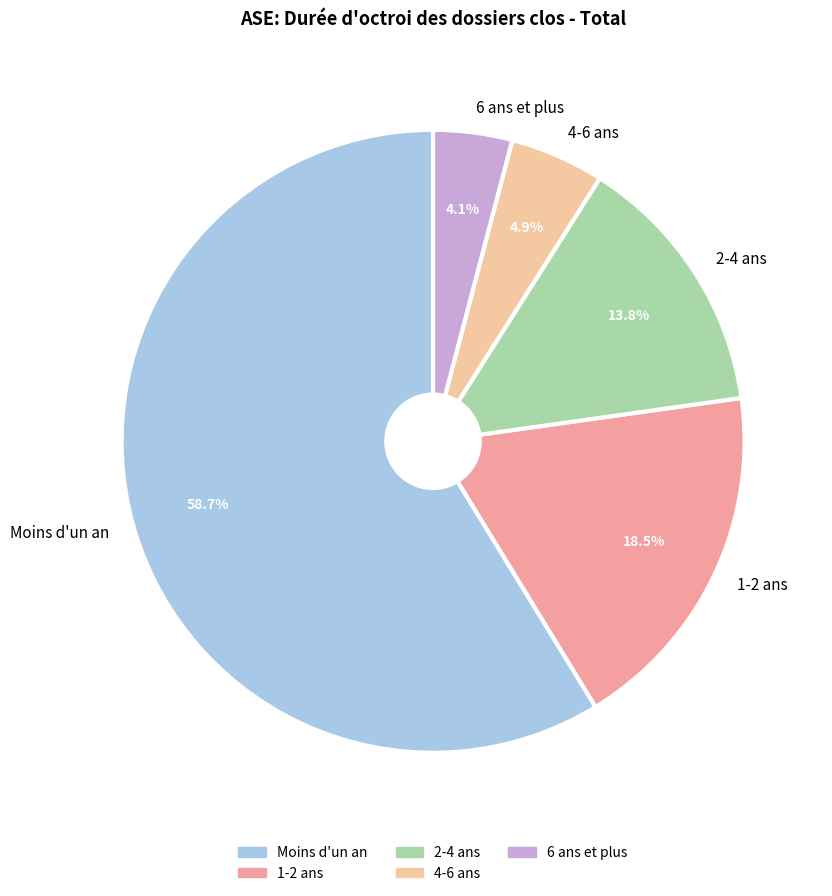

Rank the categories by value from highest to lowest.

Moins d'un an, 1-2 ans, 2-4 ans, 4-6 ans, 6 ans et plus